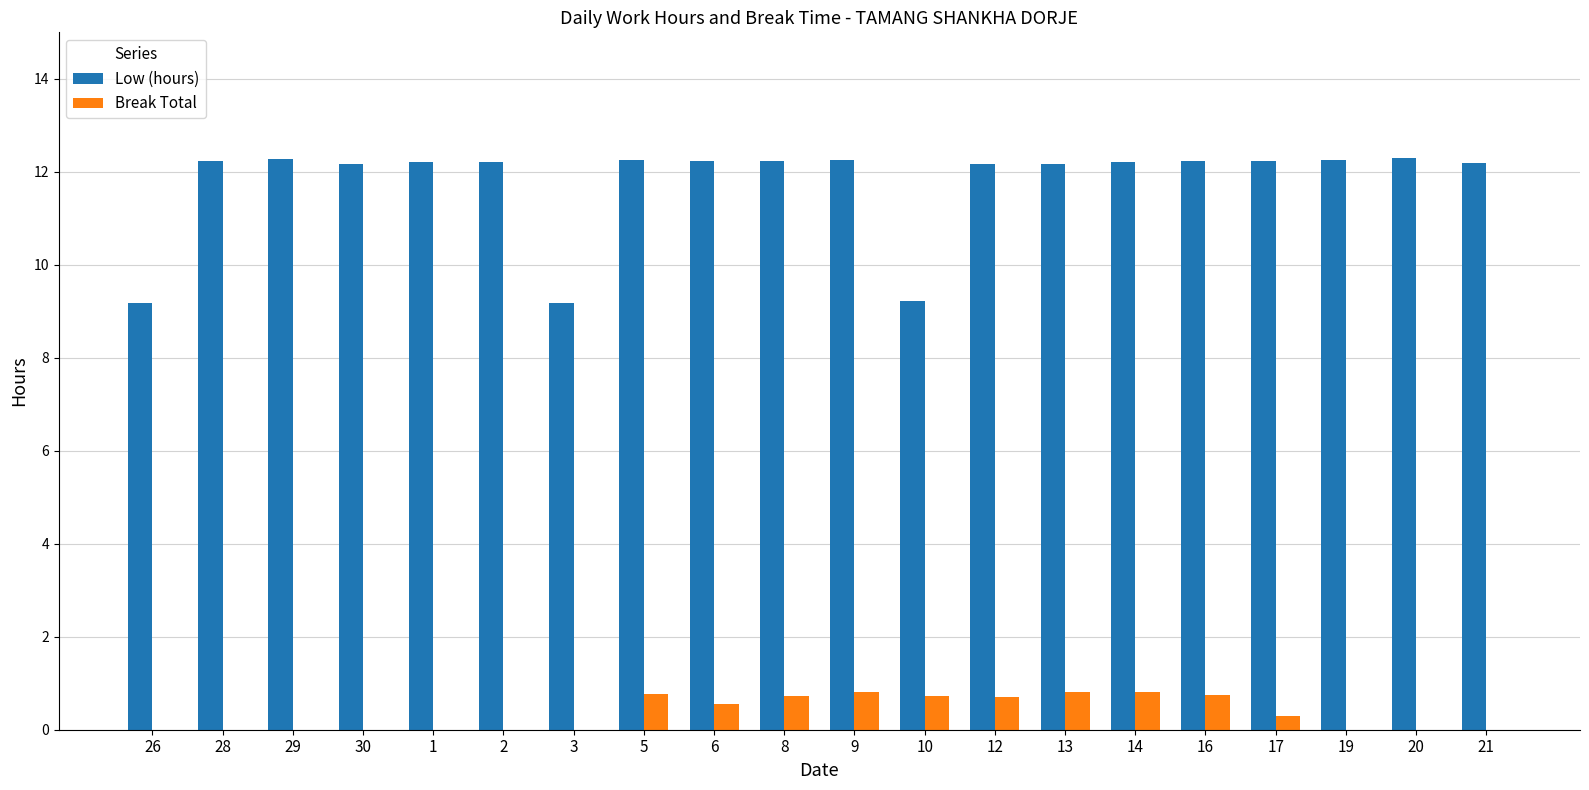

What is the maximum value for Low (hours)?

12.3